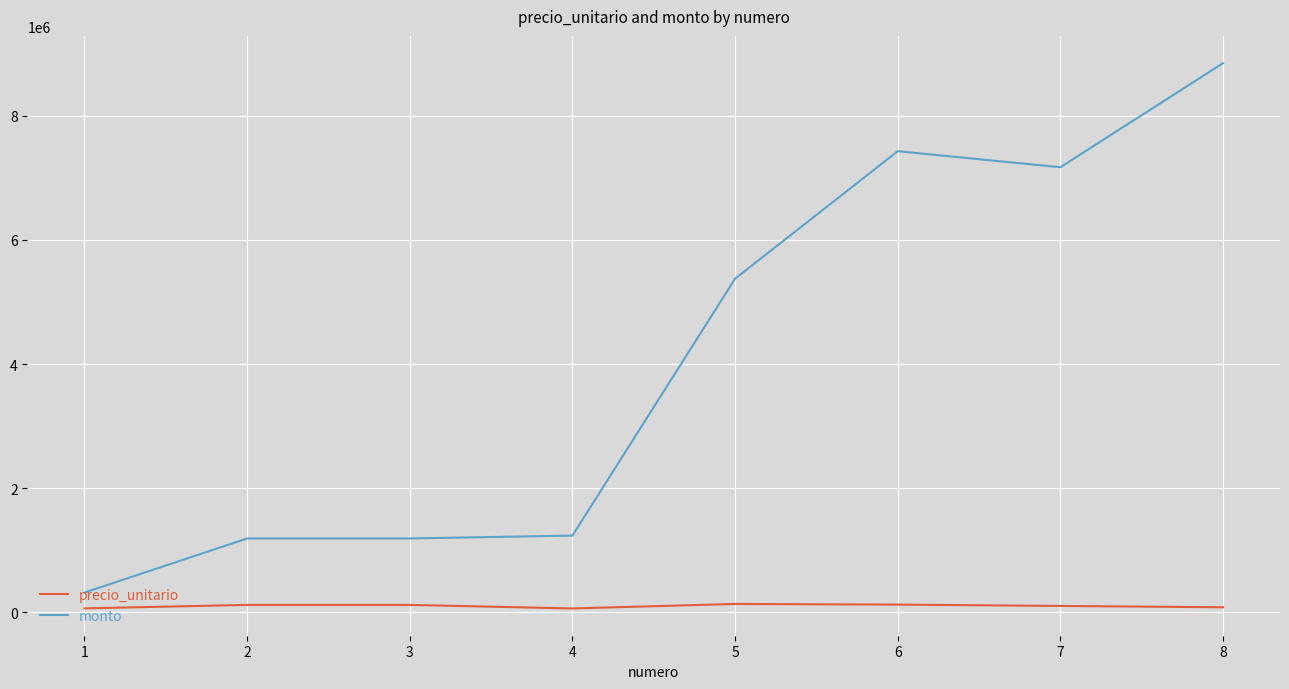

Is the value of monto at 8 greater than the value of precio_unitario at 3?

Yes